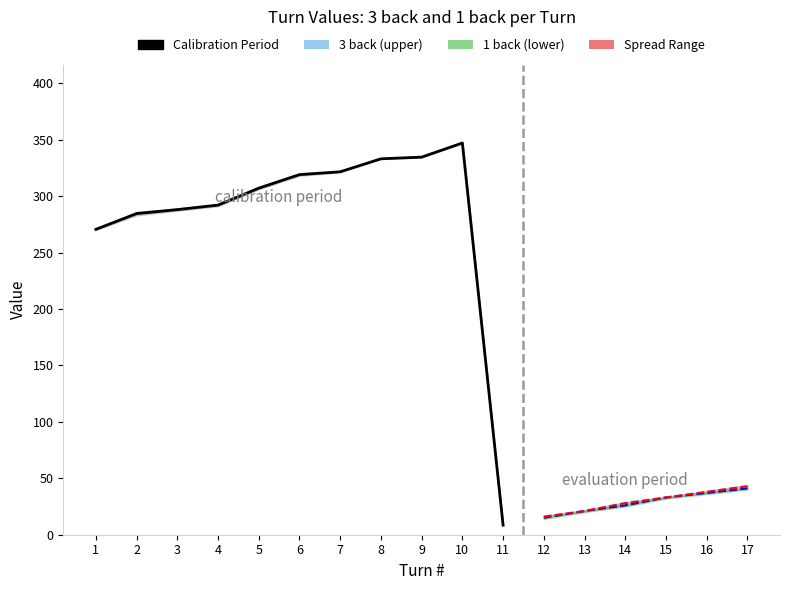

At which label does 1 back reach its peak?

10